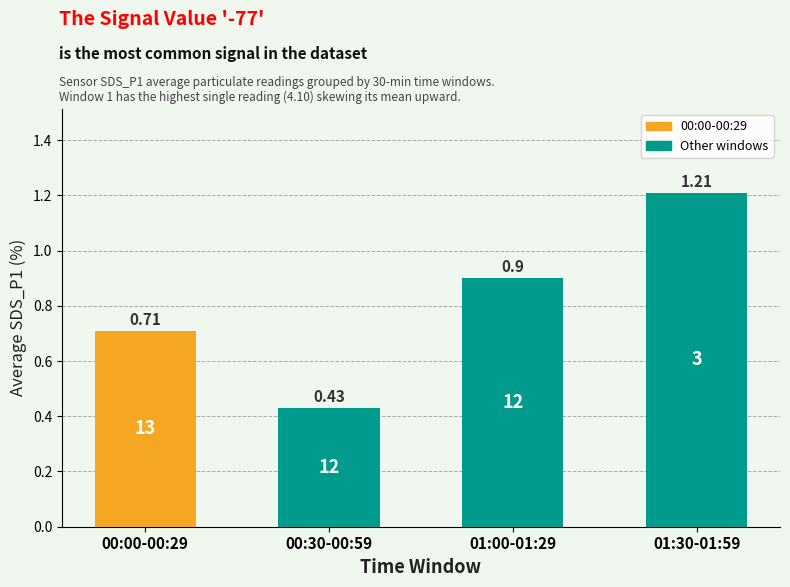

Does the chart contain any negative values?

No